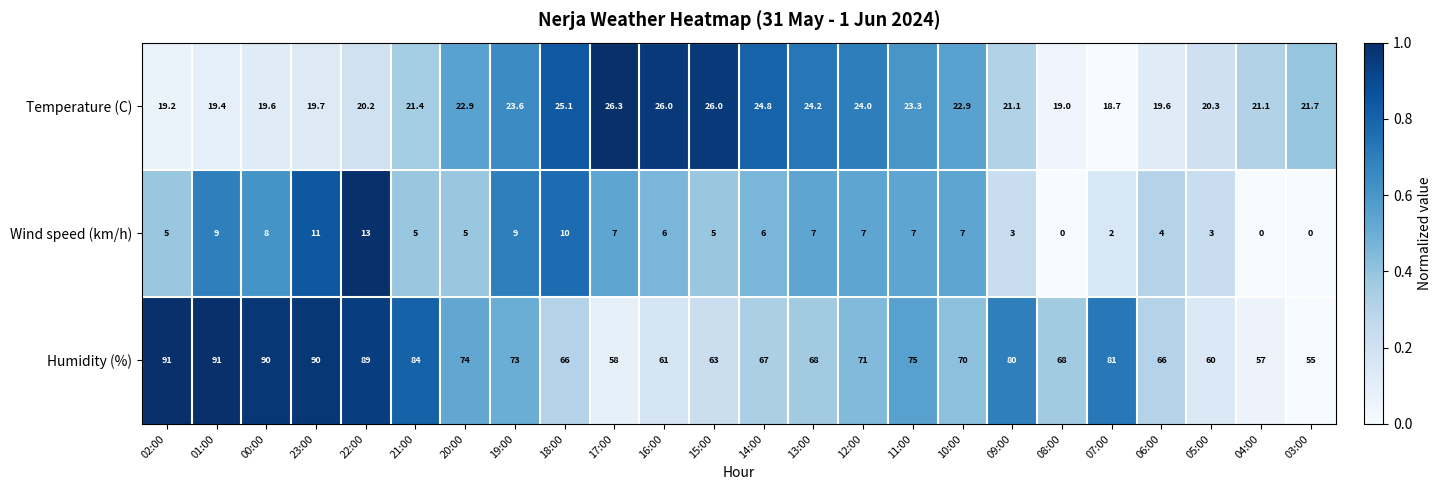

What is the spread (max minus min) of values at 11:00?

68.0